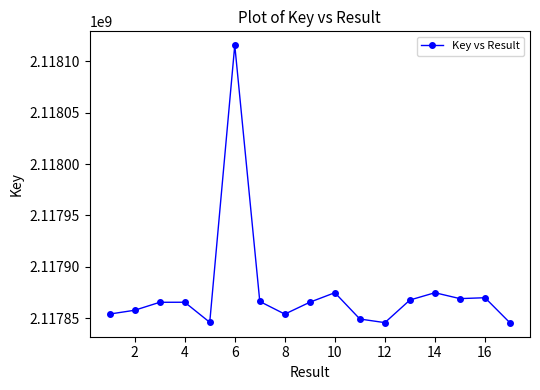

What is the difference between the maximum and minimum values?

270277